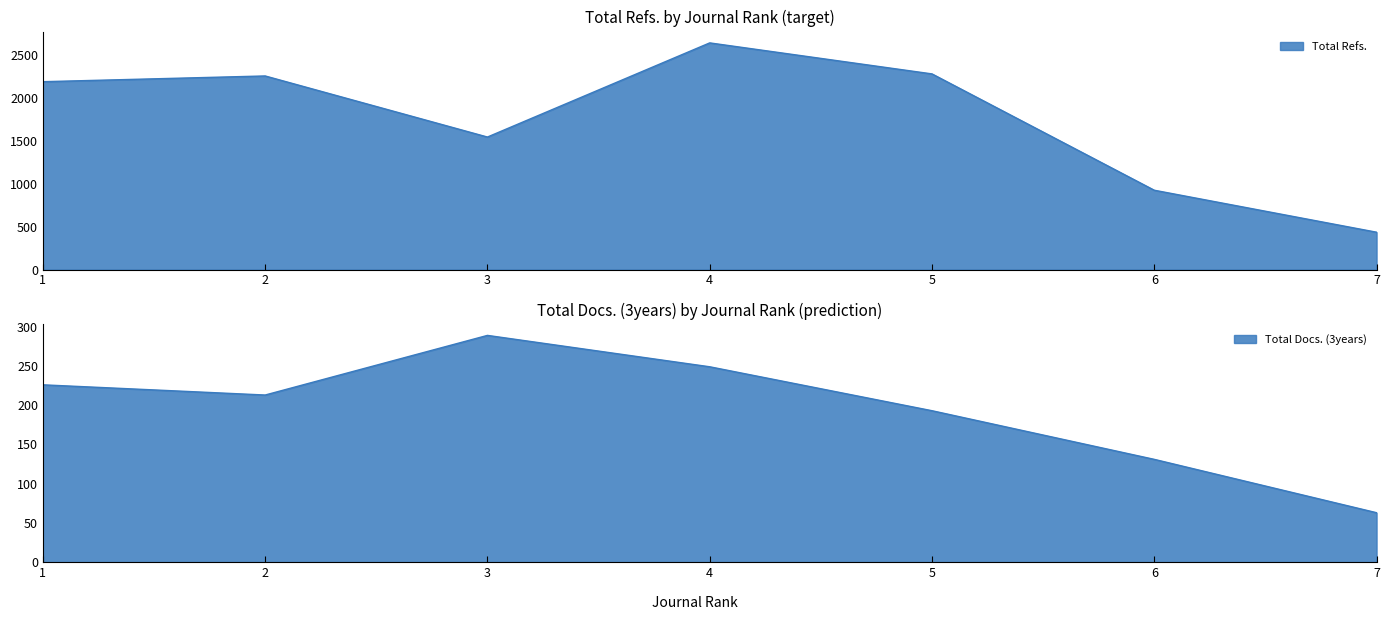

What is the sum of the Total Refs. values at 2 and 3?

3809